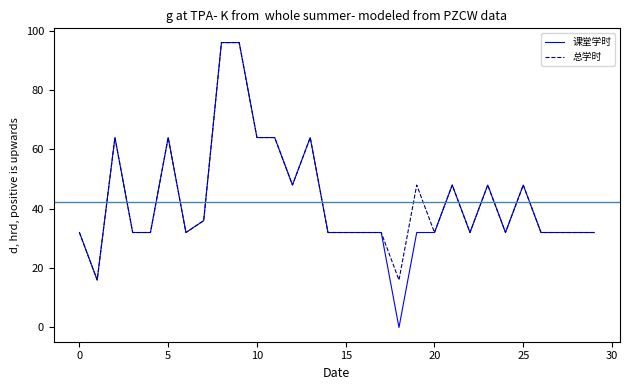

Which series has the widest spread of values?

课堂学时